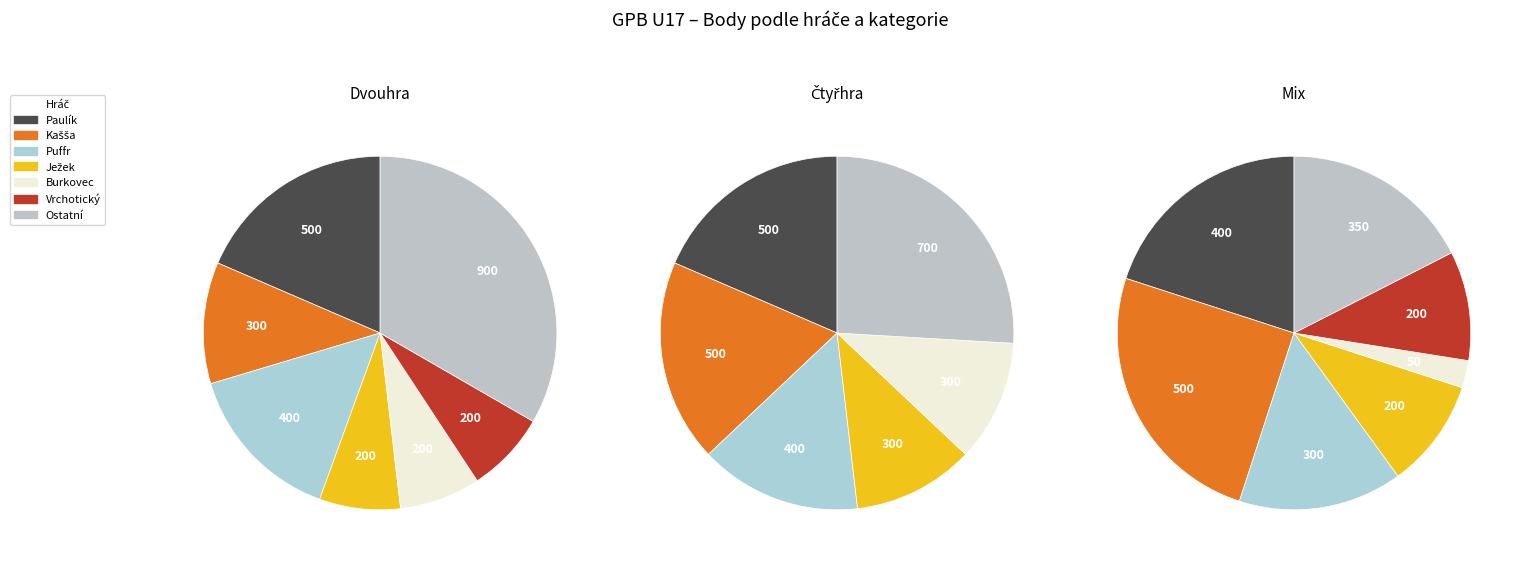

Is it true that Burkovec Václav is 2% of the pie?

True